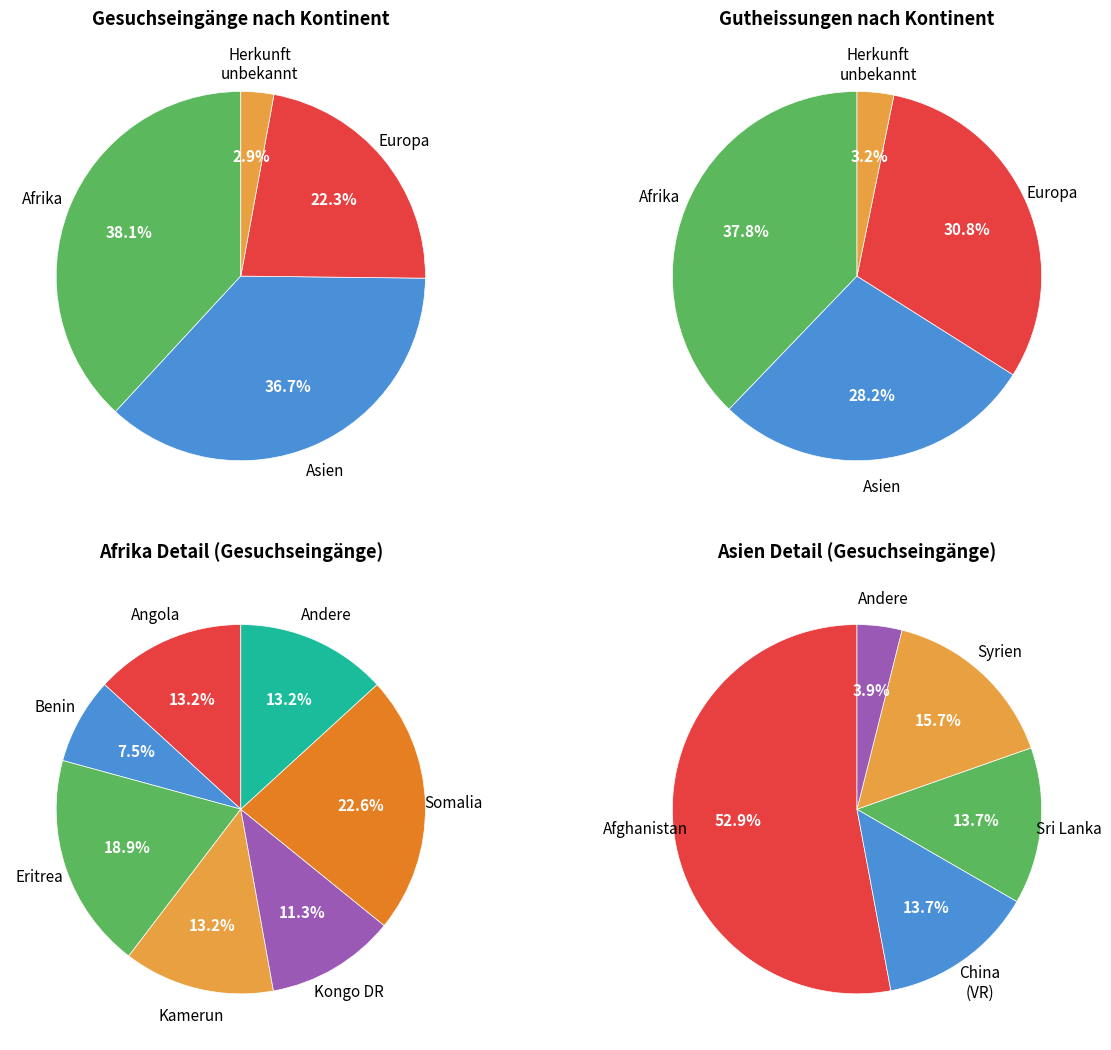

Does Europa account for over 50% of the chart?

No